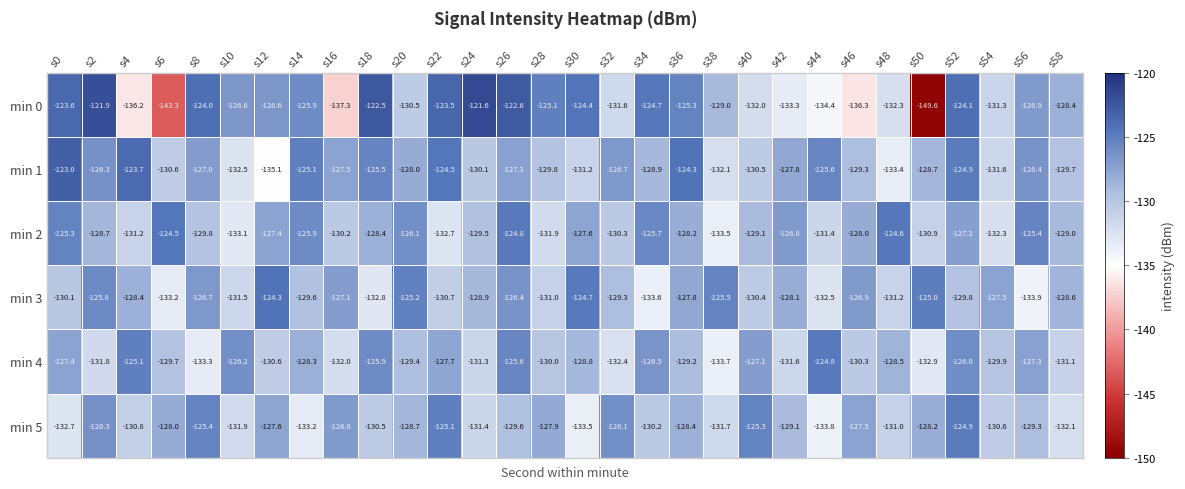

What is the difference between the highest and lowest values at s8?

9.3